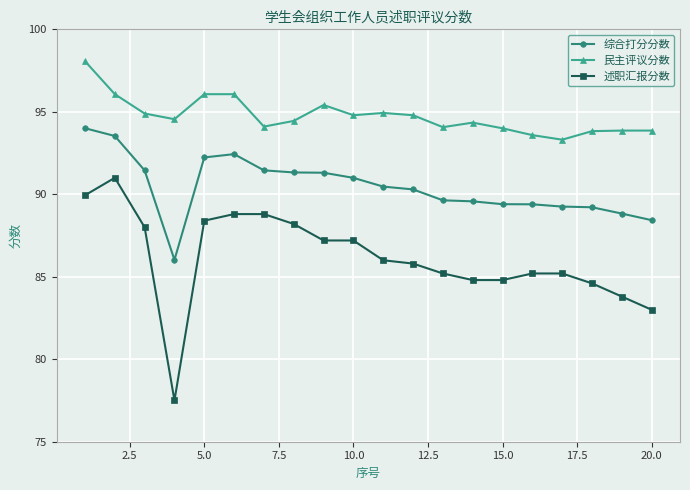

Which series has the largest range (max minus min)?

述职汇报分数